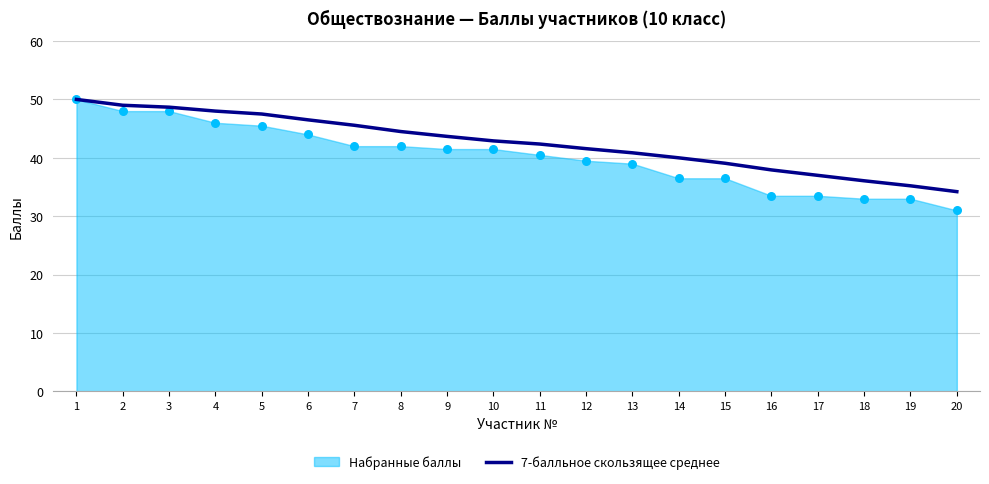

Approximately how many times larger is the value at 7 compared to 4?

0.9